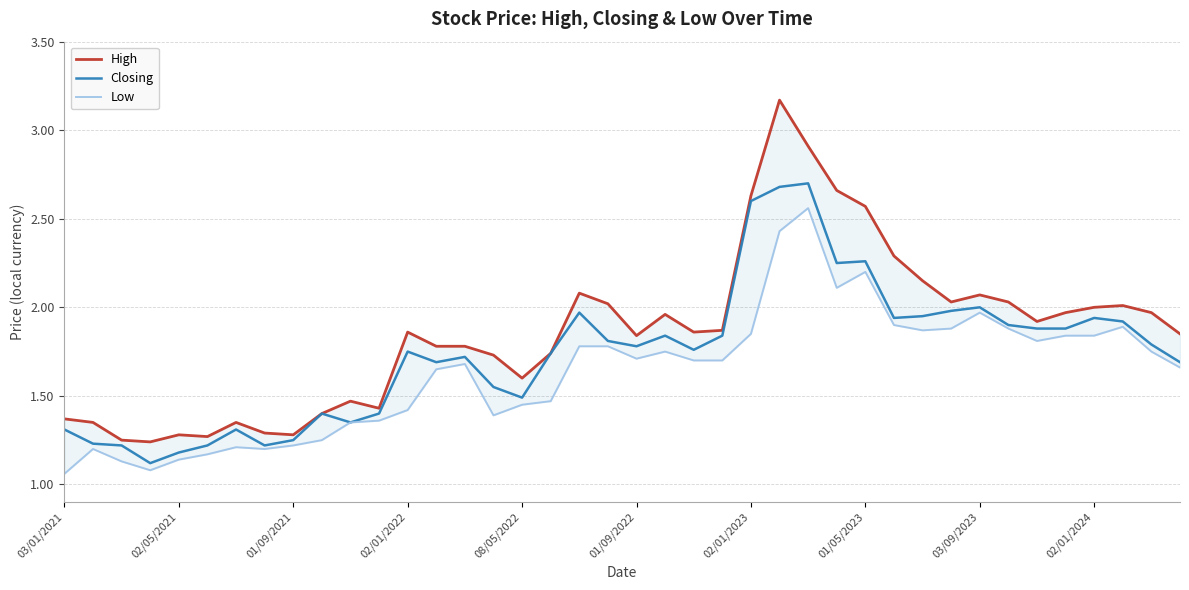

What is the maximum value for Closing?

2.7